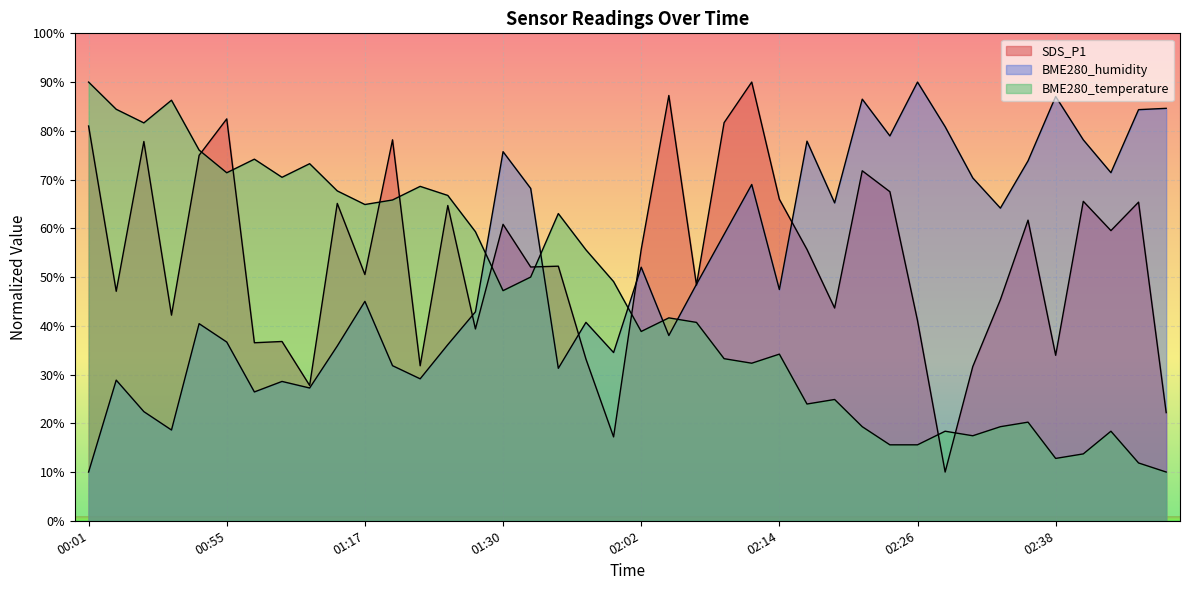

True or false: BME280_temperature has more than 2 points higher than both neighbors.

True